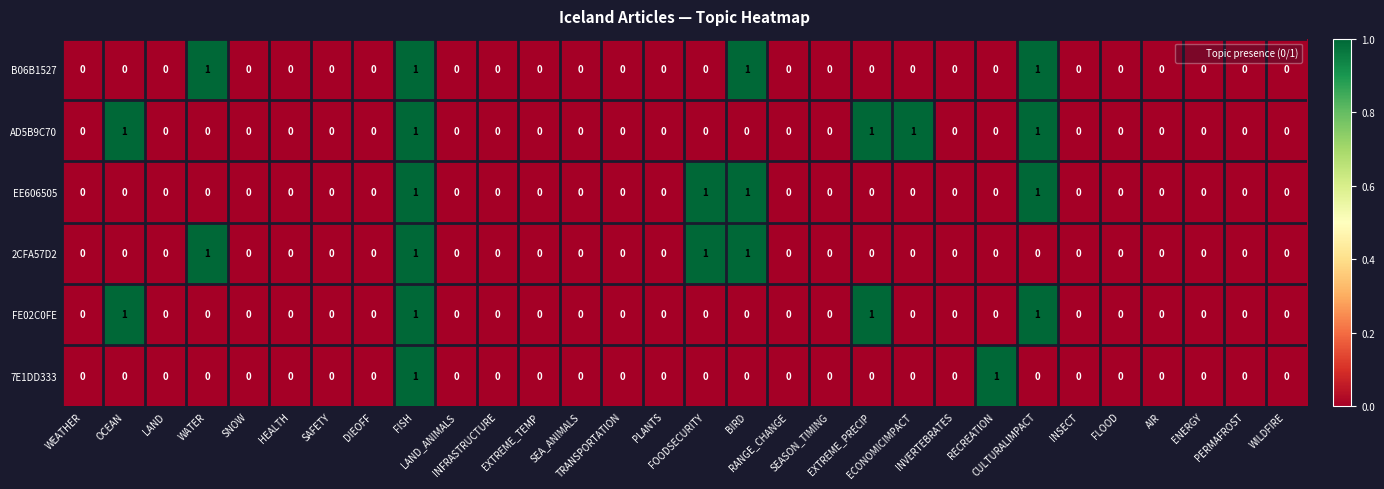

Which series has the largest total across all categories?

AD5B9C70